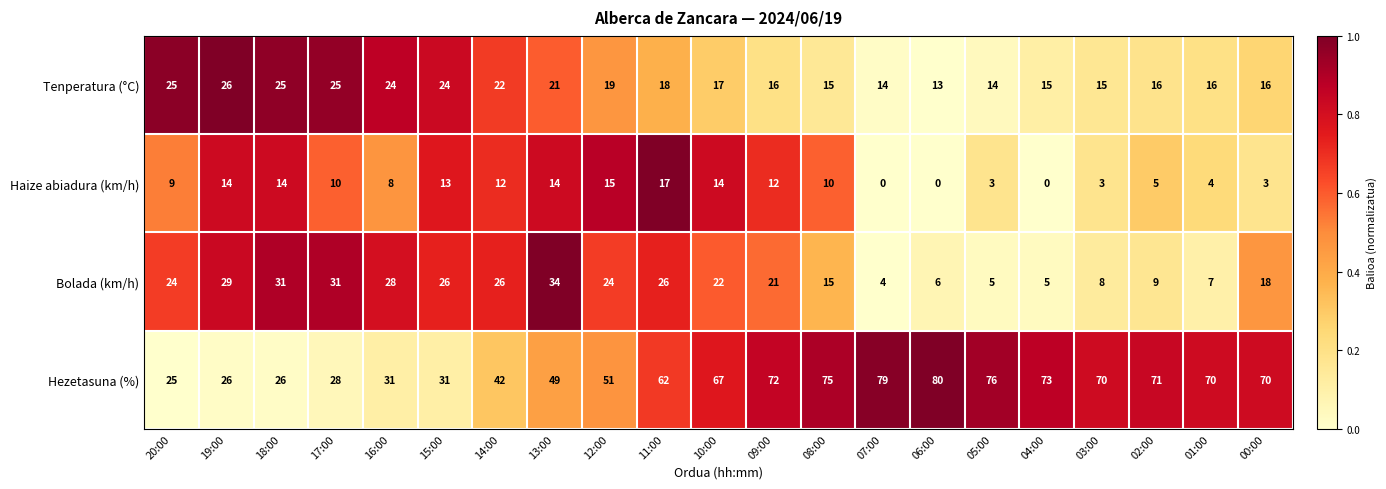

At 14:00, list the series in order from largest to smallest.

Hezetasuna (%), Bolada (km/h), Tenperatura (°C), Haize abiadura (km/h)